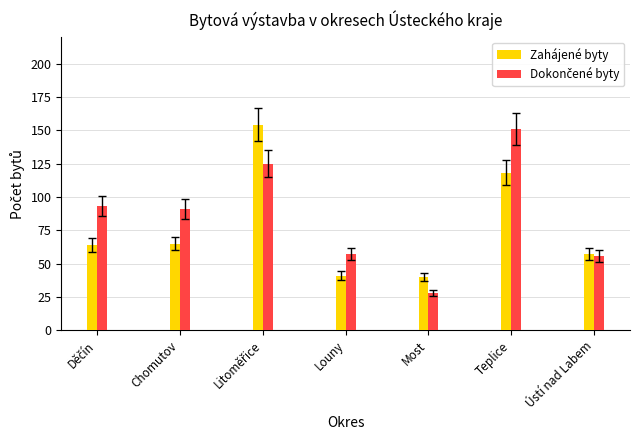

What is the sum of the Zahájené byty values at Ústí nad Labem and Most?

97